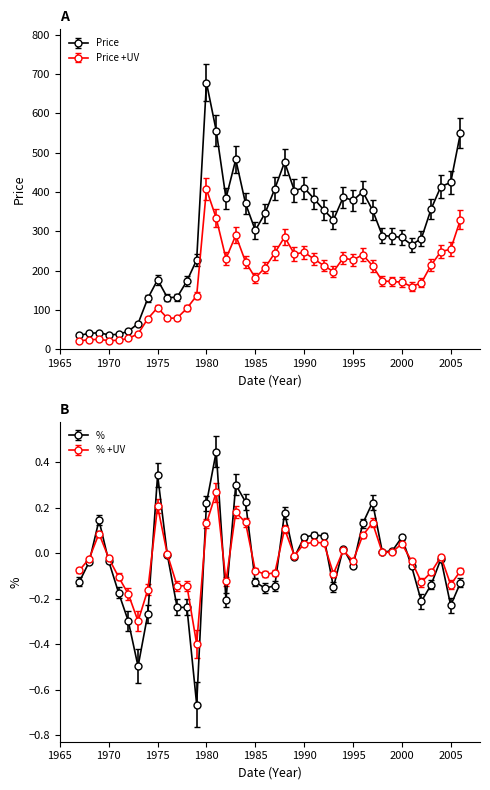

True or false: % has a value of -0.2 at 2002.

True